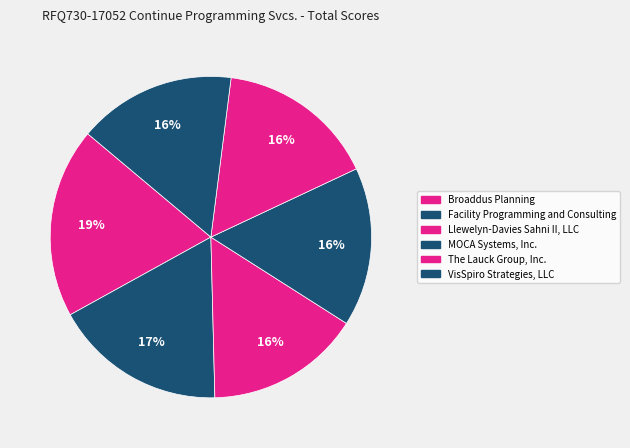

To the nearest percent, what is the average slice percentage?

17%